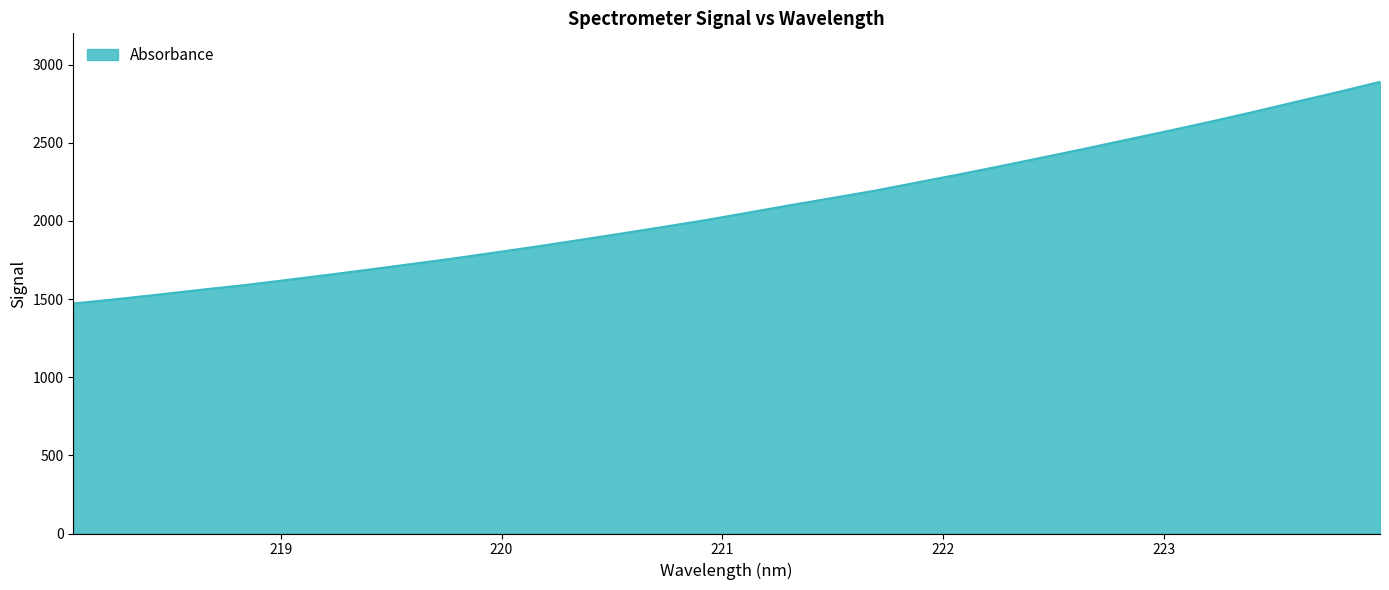

What is the smallest value displayed?

1471.4